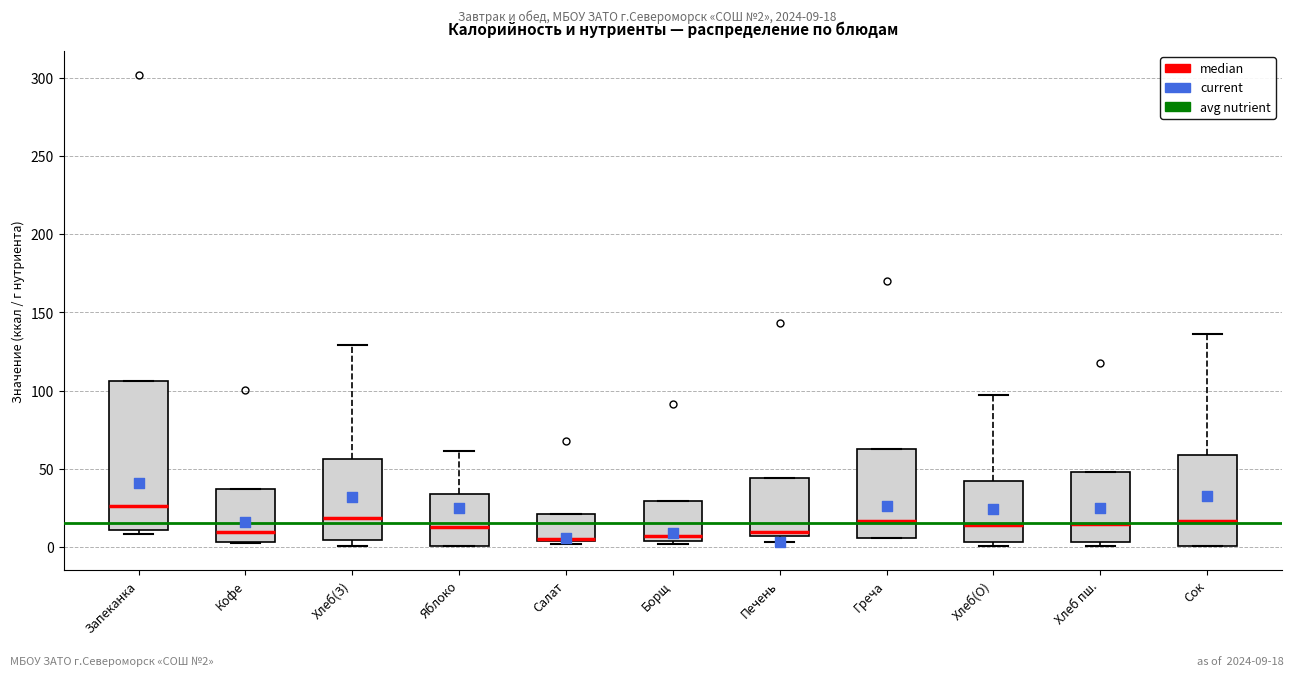

Comparing the boxes themselves (not the whiskers), which one is the tallest?

Запеканка